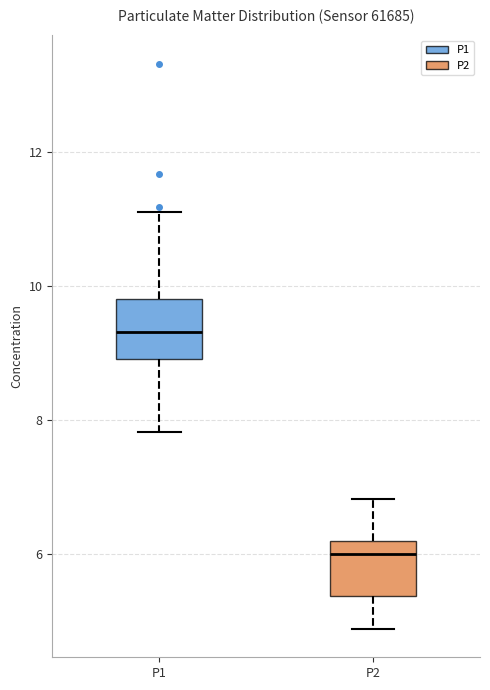

Reading left to right, transcribe this box plot: for each box, give where its median line is, the range the box spans, and where its two whiskers end, as read against the y-axis. The values are not printed on the chart, so give them approximately, as read against the axis.

P1: median 9.4, box 9.0 to 9.8, whiskers 7.8 to 11.2
P2: median 6.0, box 5.4 to 6.2, whiskers 4.8 to 6.8